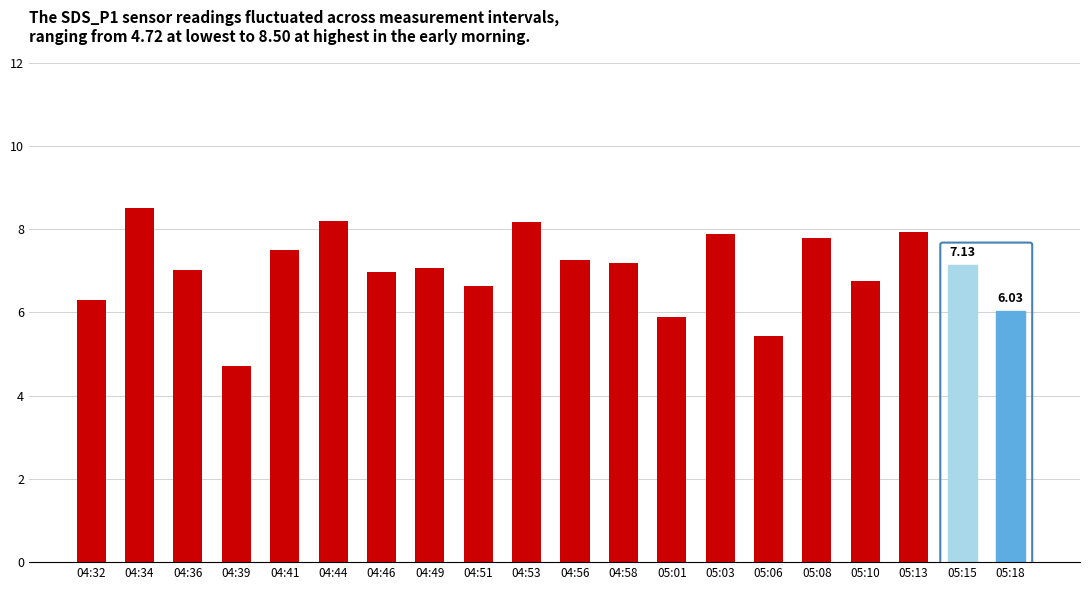

What is the value of the 15th bar from the left?

5.4